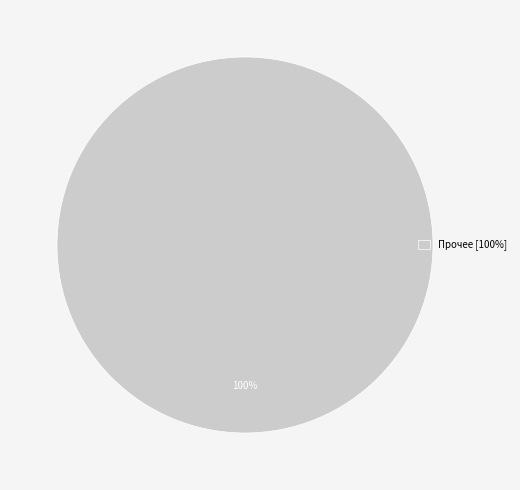

To the nearest percent, what portion does Прочее [100%] represent?

100%